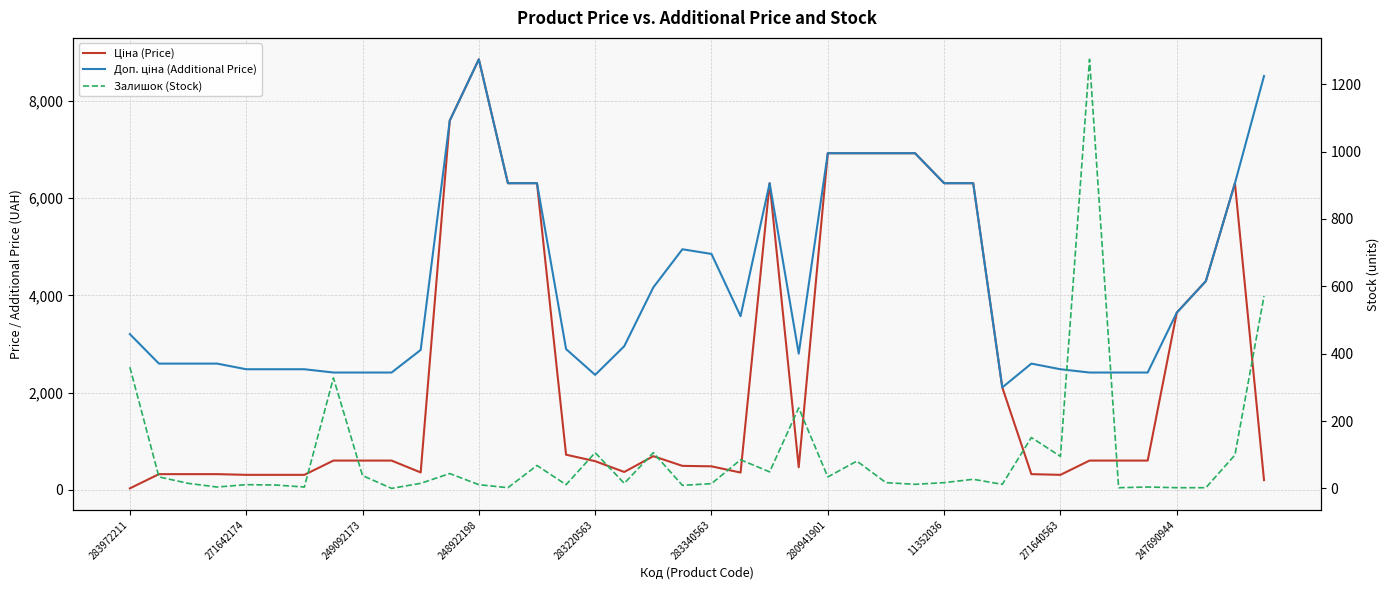

What is the greatest value displayed?

8856.7